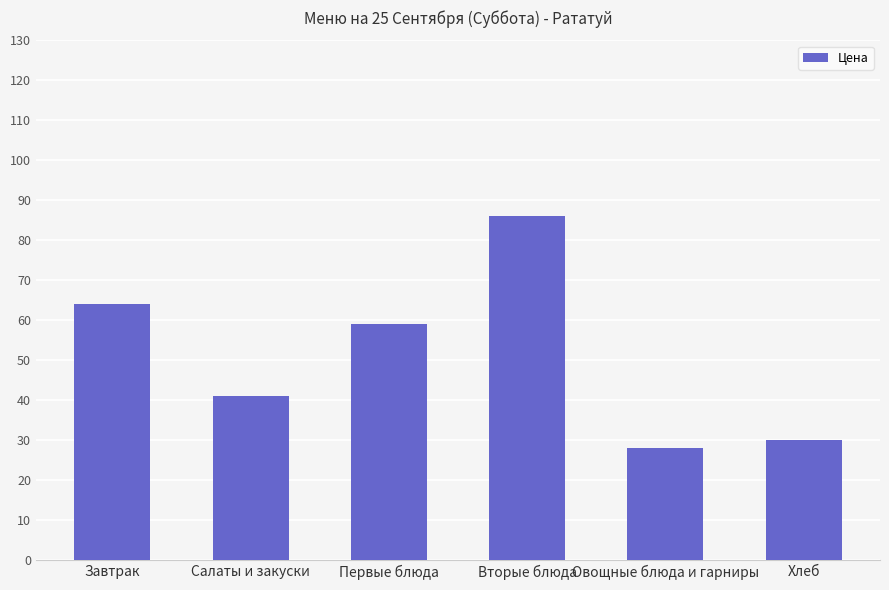

The chart shows a value of 10 at Овощные блюда и гарниры. True or false?

False